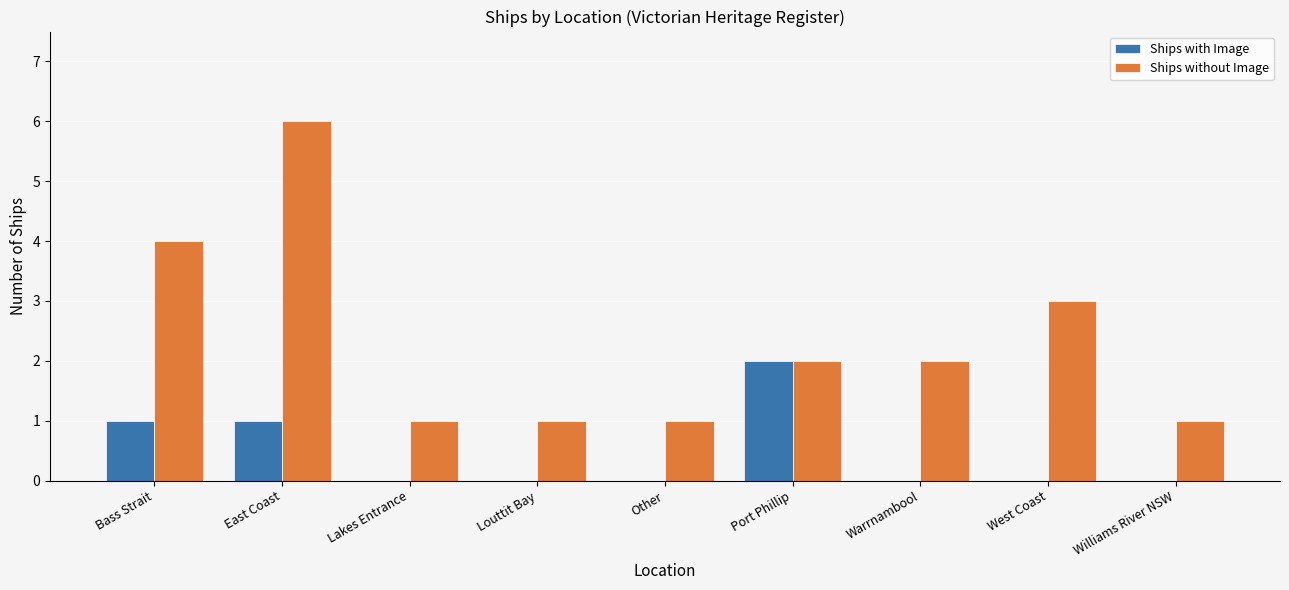

Reading right to left, transcribe all the data shown in this chart.

Ships with Image: 0	0	0	2	0	0	0	1	1
Ships without Image: 1	3	2	2	1	1	1	6	4